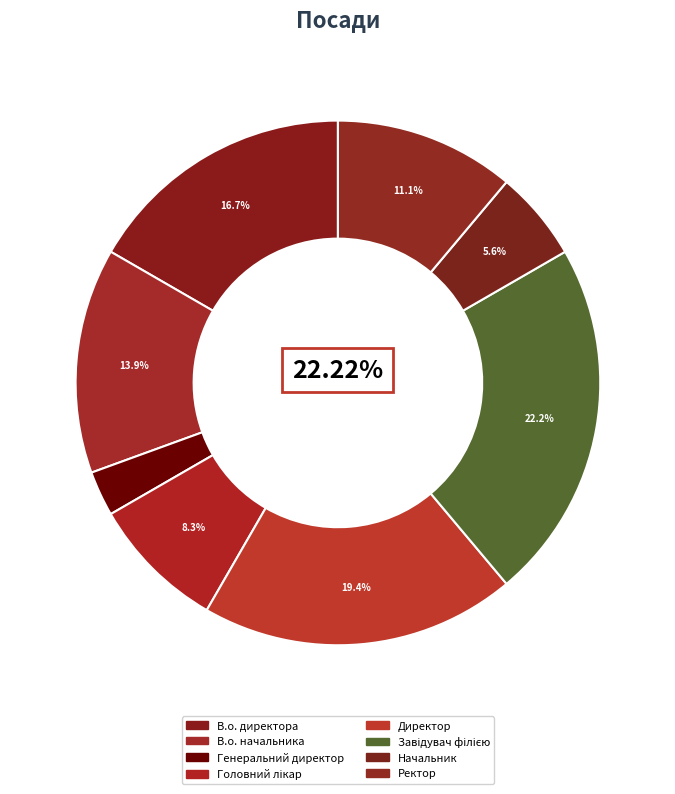

Count the number of slices in the pie.

8